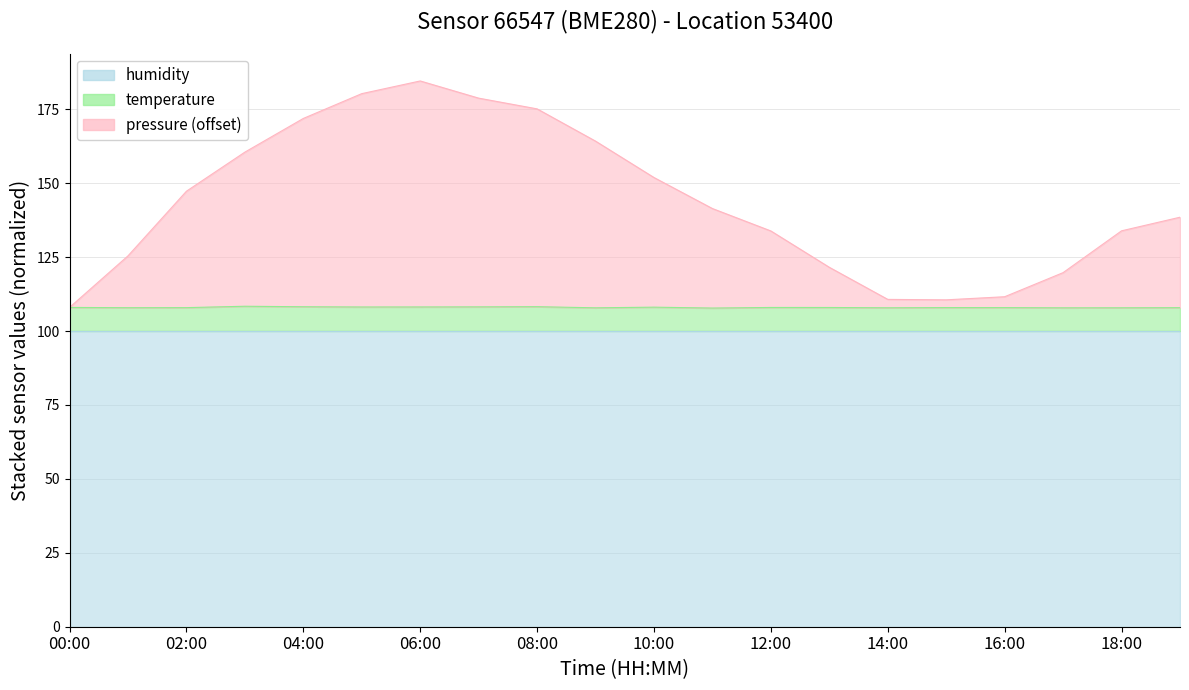

What are all the series names shown in the legend?

humidity, temperature, pressure (offset)